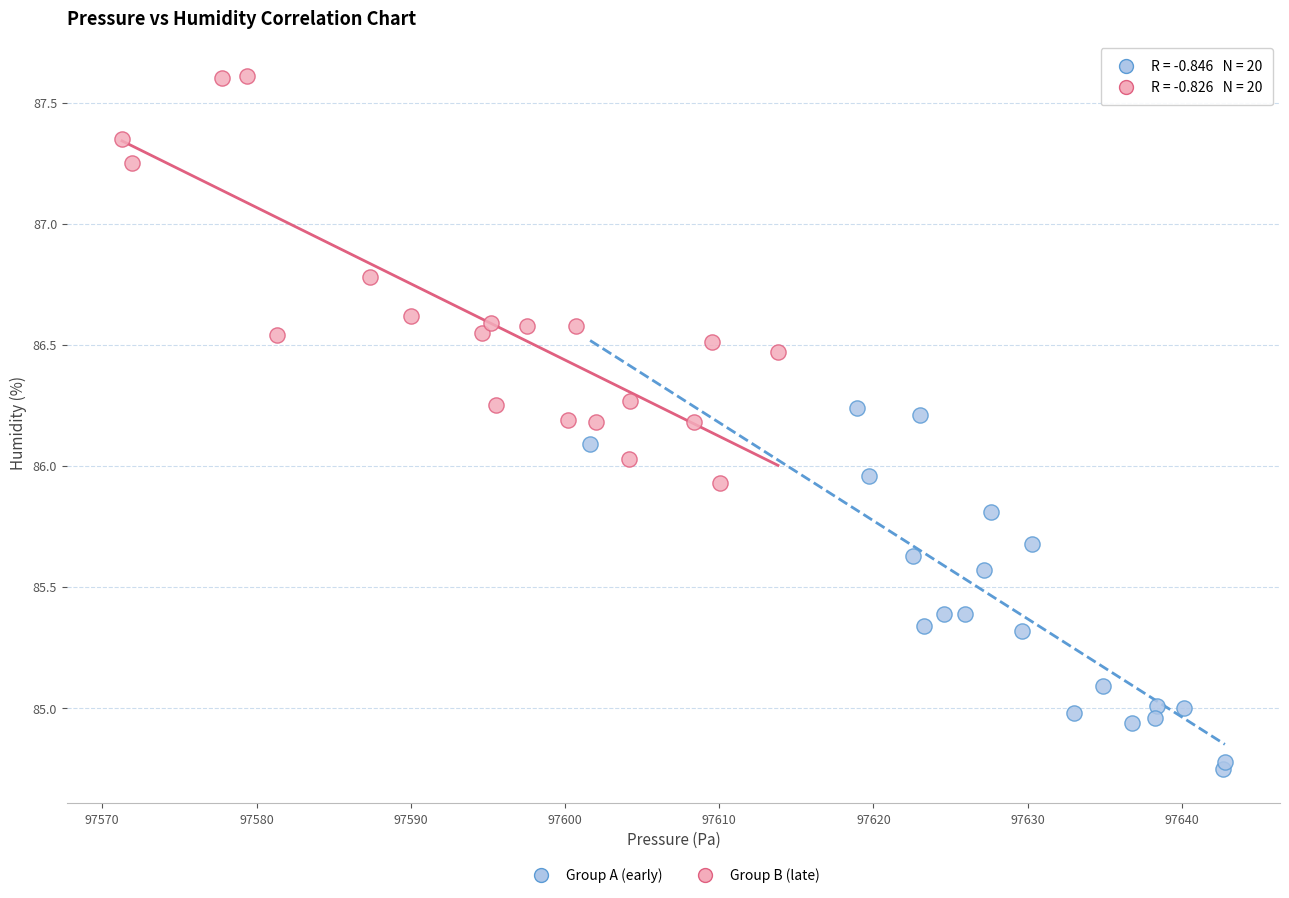

Which series has the widest spread of Y values?

Group B (late)